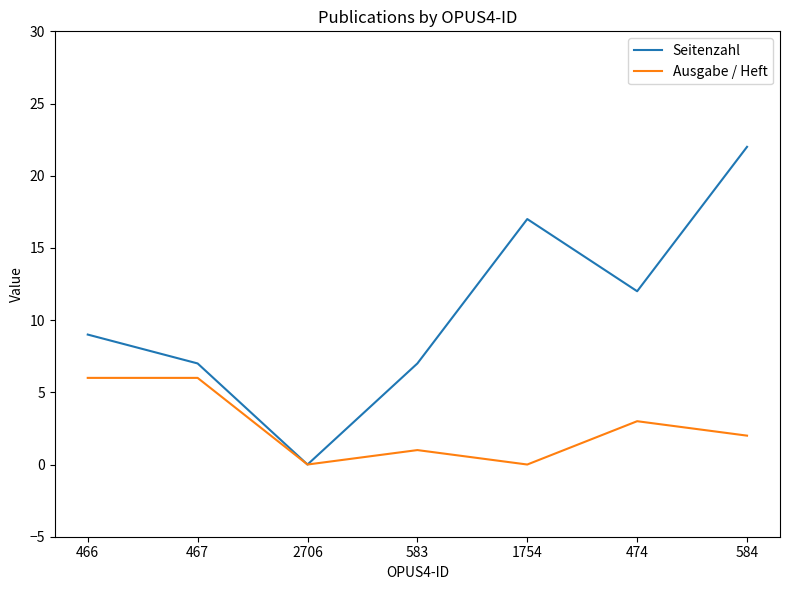

What position from the right is 583?

4